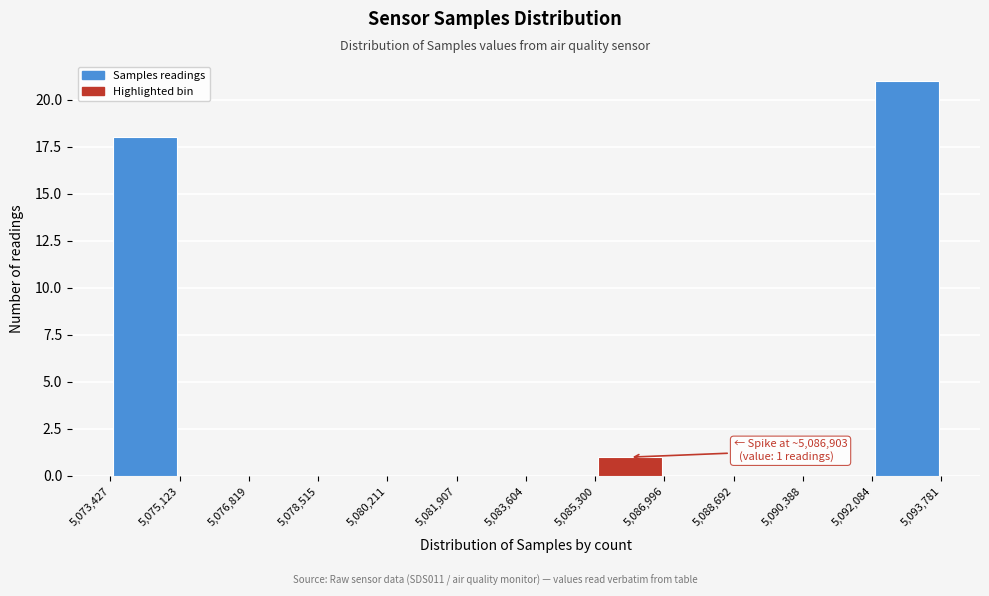

Over which range of the x-axis is the bar tallest?

5,092,084 to 5,093,781